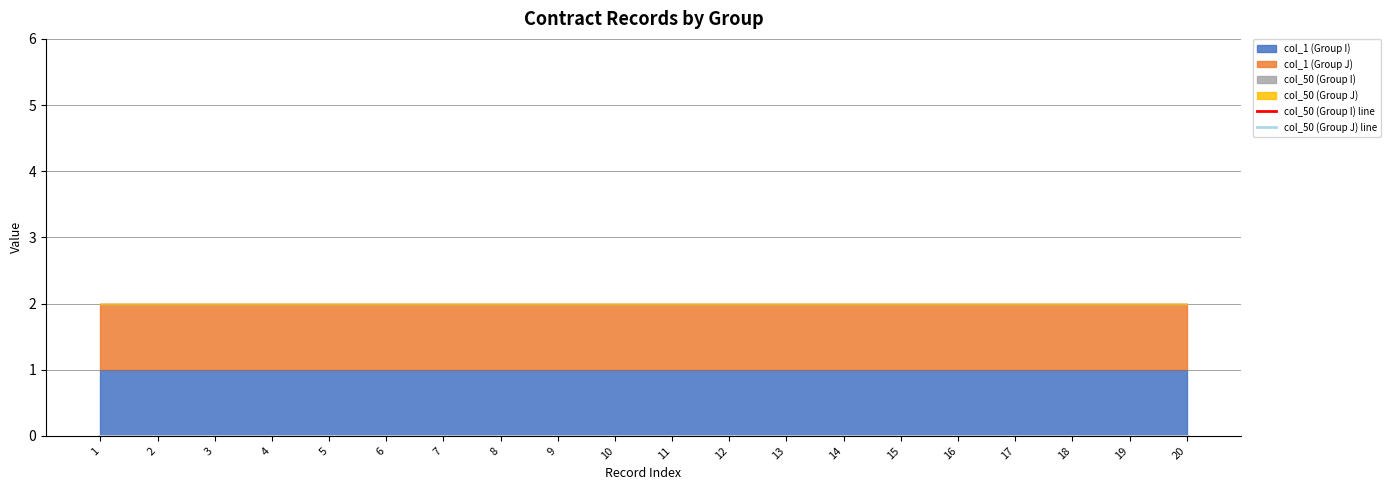

The col_1 (Group J) series shows 2 at 12. True or false?

False